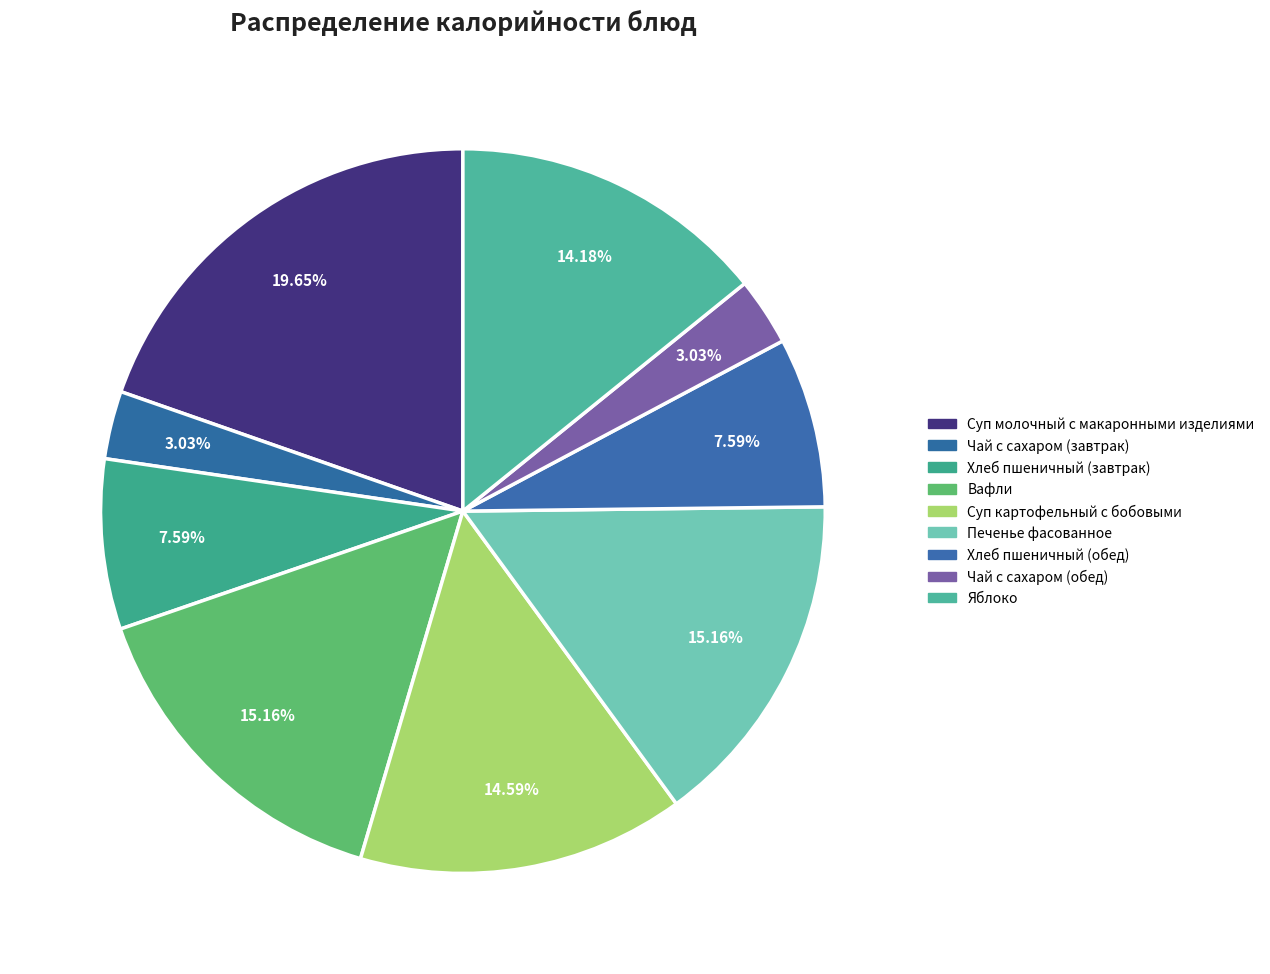

Is there any slice that represents more than half of the pie?

No